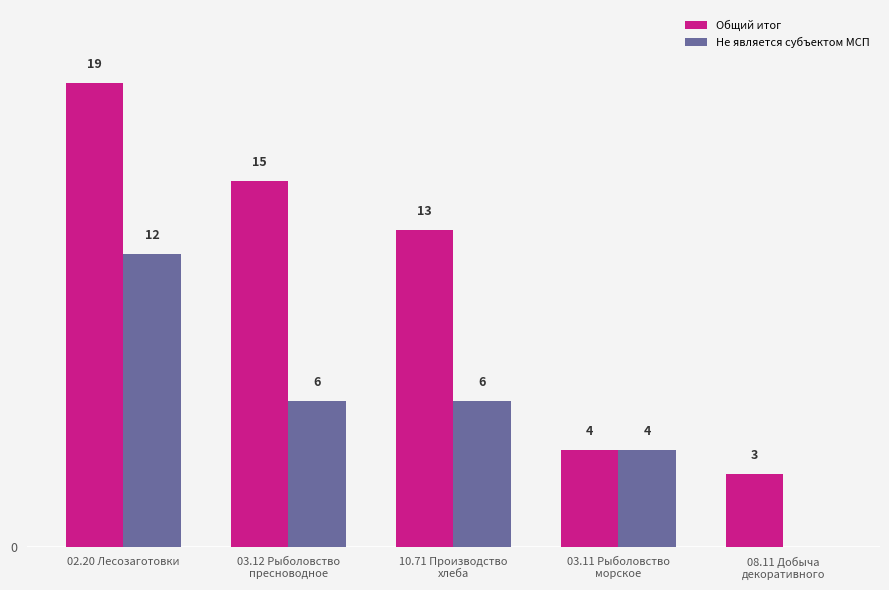

Which category has the highest value in the Общий итог series?

02.20 Лесозаготовки